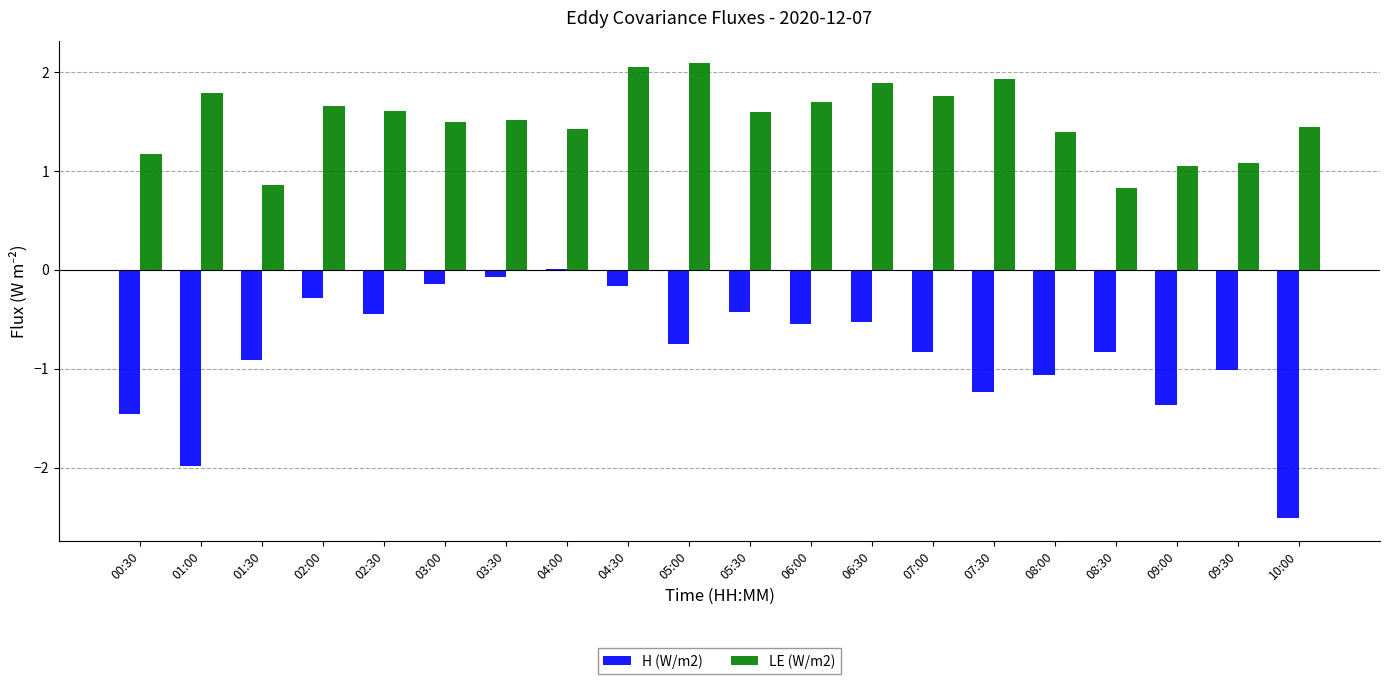

Are the bars horizontal?

No